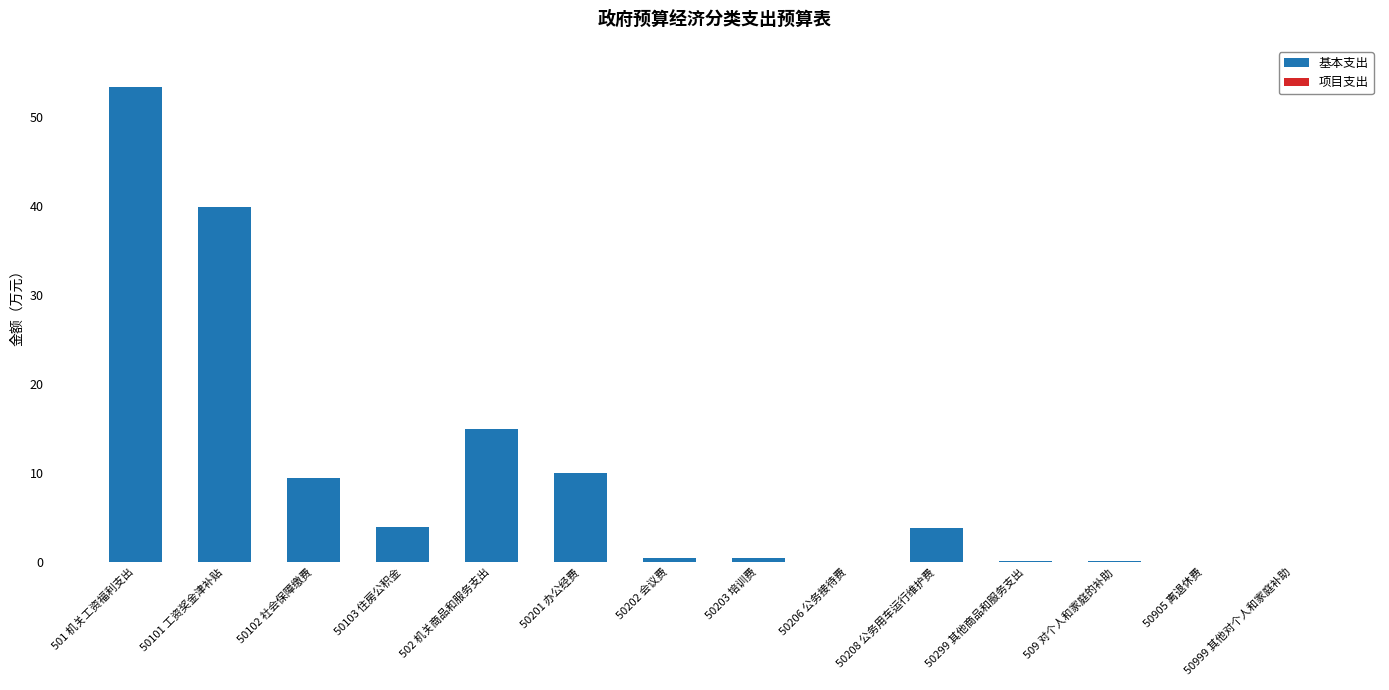

At which label does the data first exceed 3?

501 机关工资福利支出